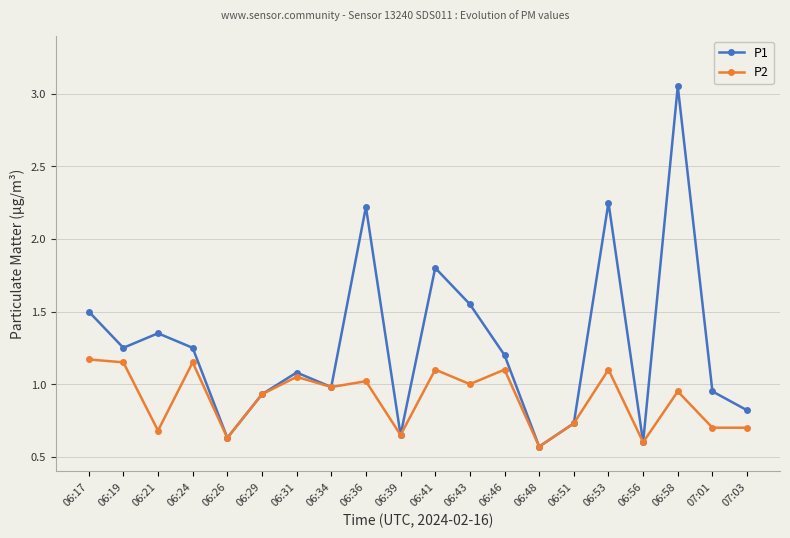

Which series has the widest spread of values?

P1